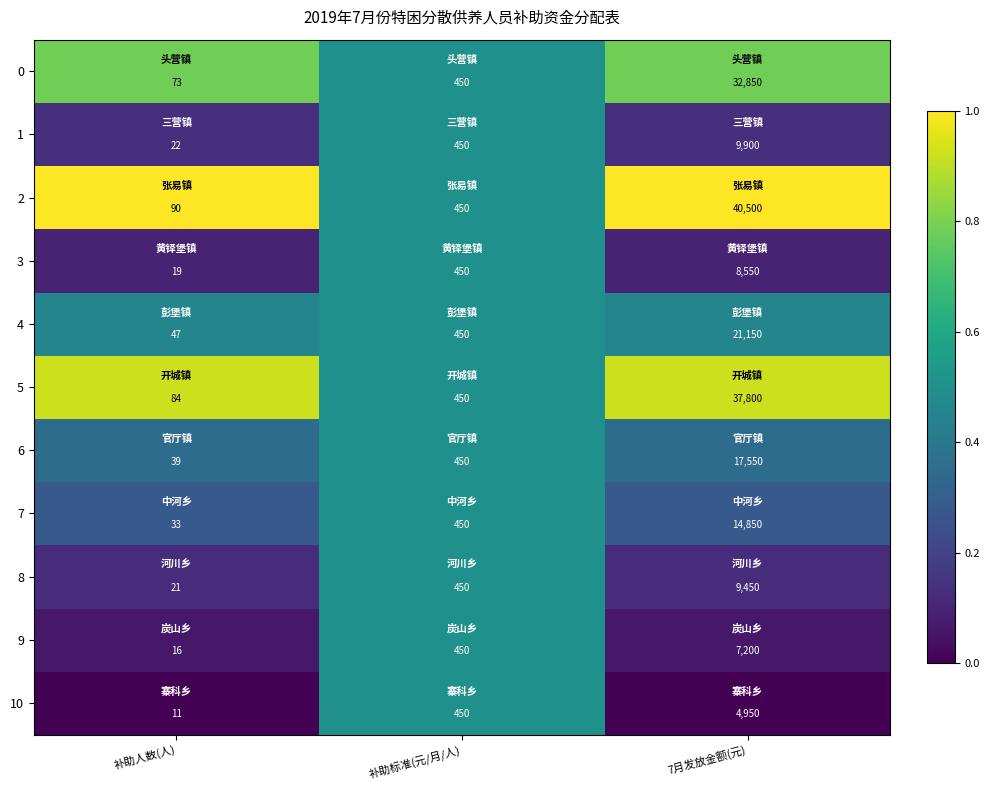

What is the difference between the maximum and minimum values in the 4 series?

21103